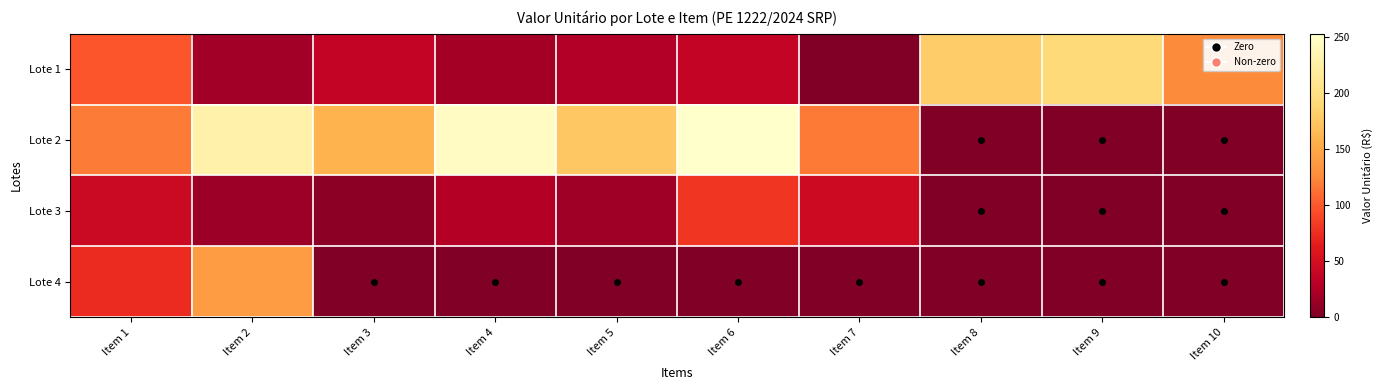

Reading right to left, list all the values displayed in this chart.

Lote 1: Item 10=126.3	Item 9=192.4	Item 8=180.1	Item 7=1.6	Item 6=37.4	Item 5=26.7	Item 4=19.0	Item 3=38.1	Item 2=17.8	Item 1=98.3
Lote 2: Item 10=0.0	Item 9=0.0	Item 8=0.0	Item 7=117.5	Item 6=252.7	Item 5=174.8	Item 4=246.4	Item 3=159.4	Item 2=228.8	Item 1=117.5
Lote 3: Item 10=0.0	Item 9=0.0	Item 8=0.0	Item 7=45.0	Item 6=80.0	Item 5=16.0	Item 4=28.0	Item 3=7.4	Item 2=15.6	Item 1=42.6
Lote 4: Item 10=0.0	Item 9=0.0	Item 8=0.0	Item 7=0.0	Item 6=0.0	Item 5=0.0	Item 4=0.0	Item 3=0.0	Item 2=140.0	Item 1=74.0